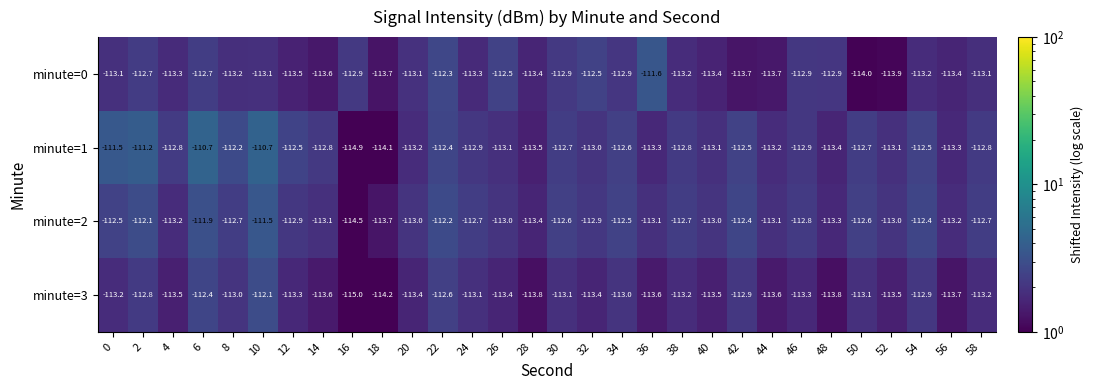

True or false: minute=0 has a value of -27.0 at 6.

False